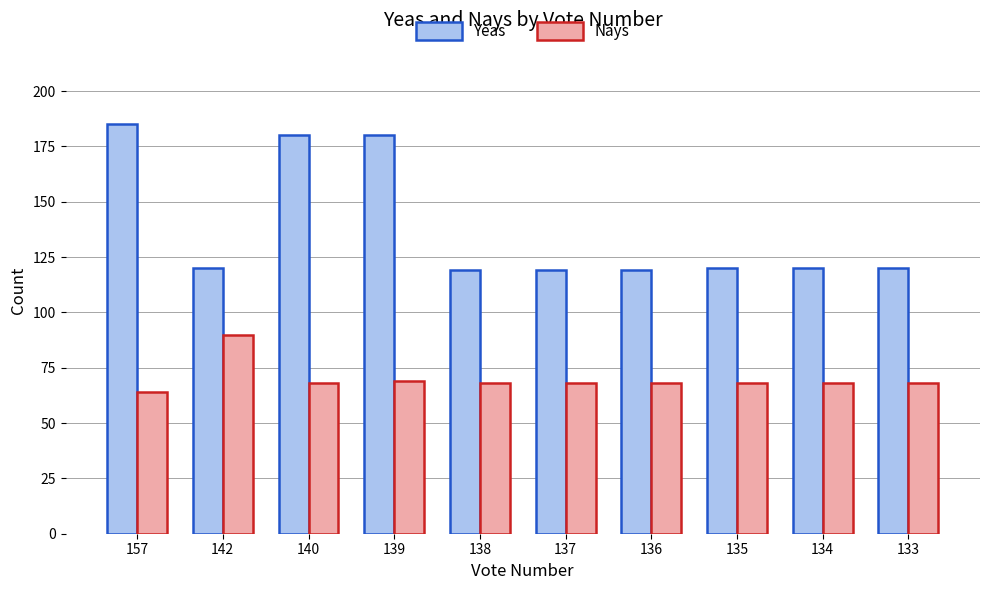

What are all the series names shown in the legend?

Yeas, Nays